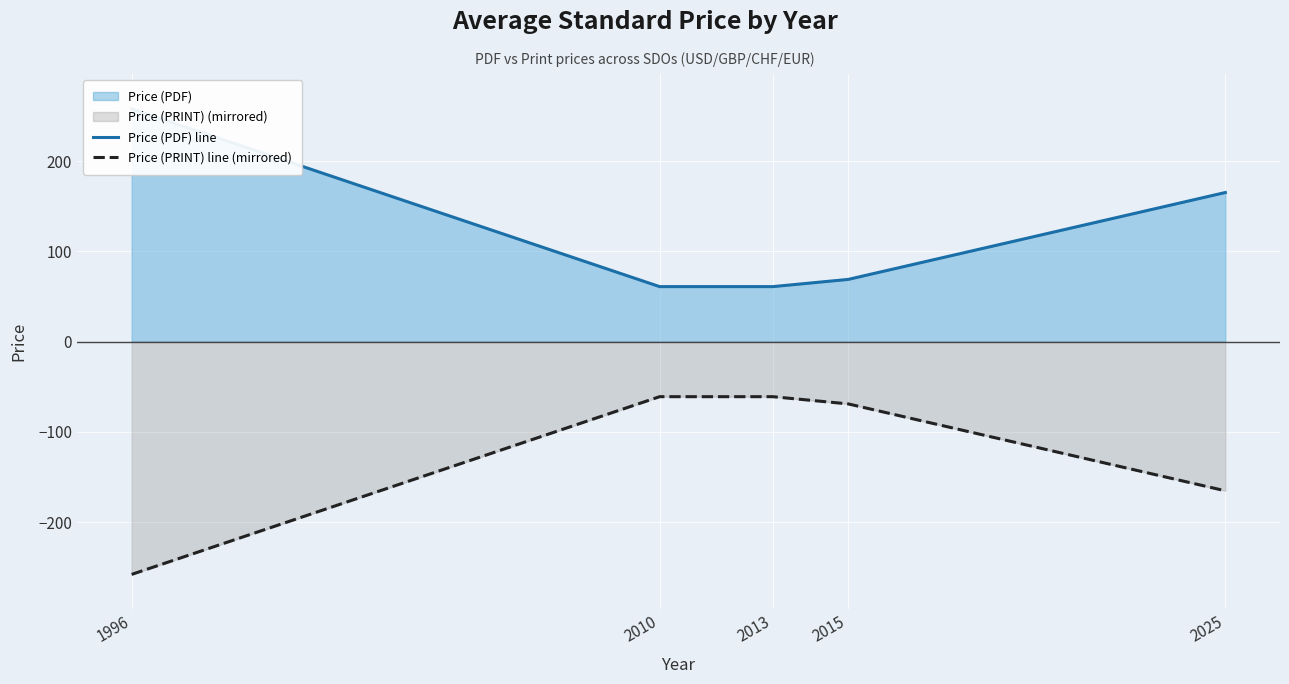

True or false: Price (PDF) line has a value of 81.8 at 2013.

False